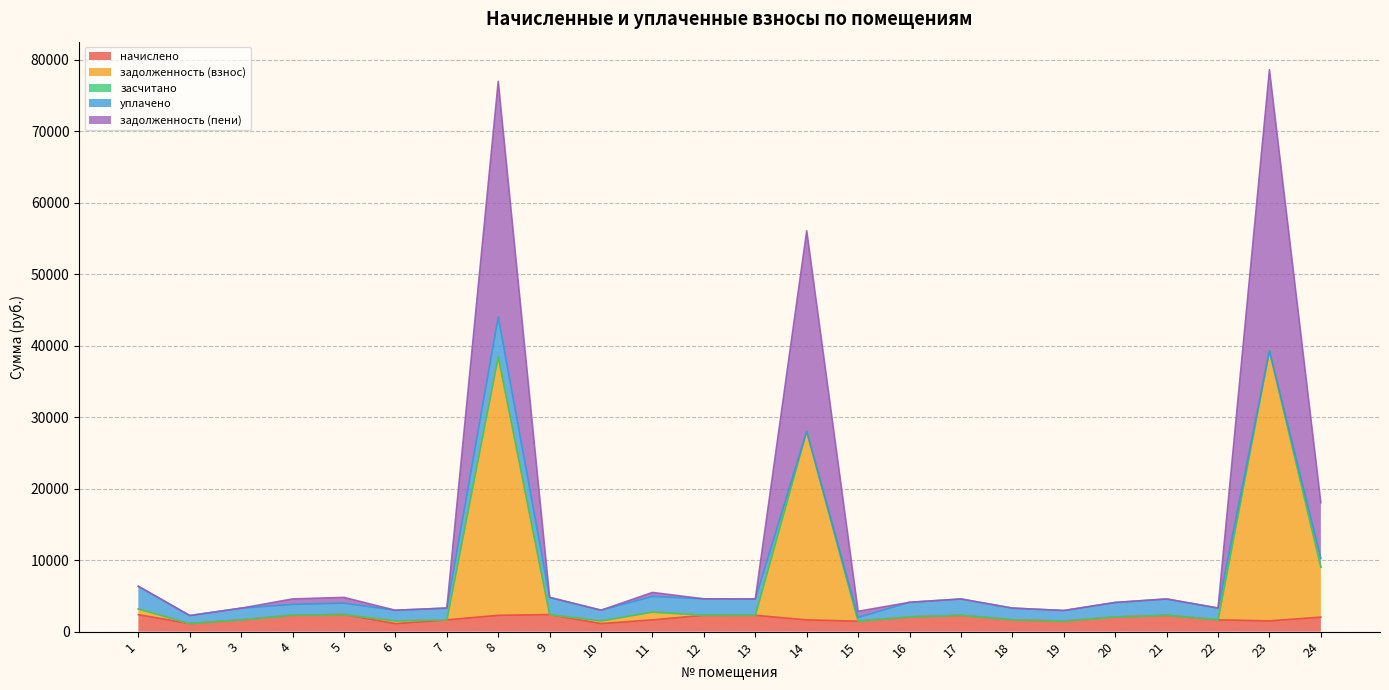

How many data points in начислено are less than 2027?

12